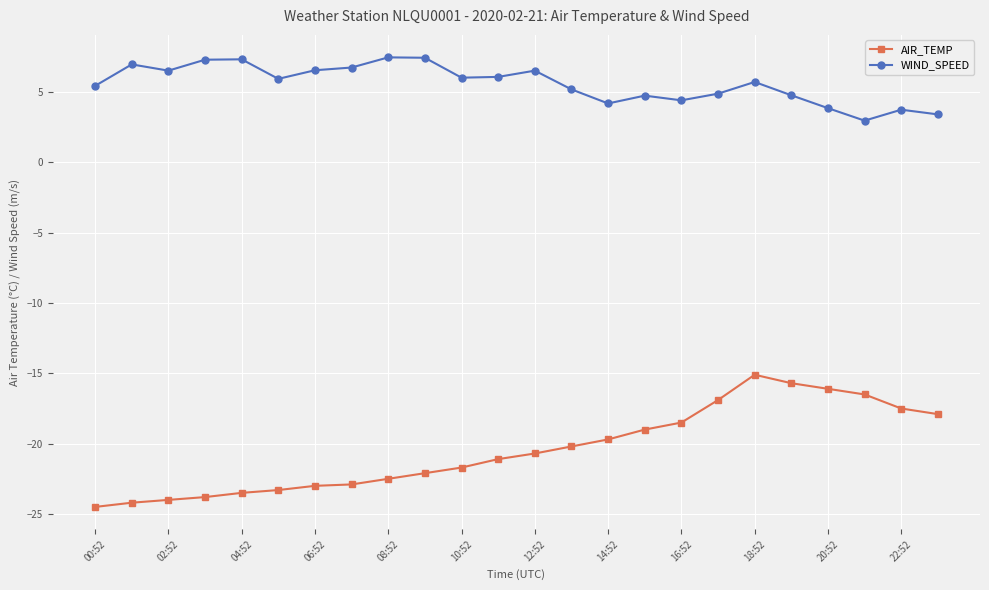

Which series has the largest total across all categories?

WIND_SPEED